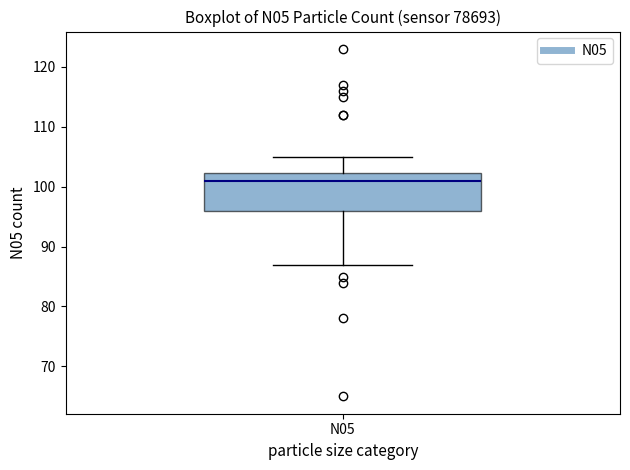

Read this box plot against the y-axis: the position of the median line, the range covered by the box, and the ends of both whiskers. The values are not printed on the chart, so give them approximately, as read against the axis.

median 101, box 96 to 102, whiskers 87 to 105